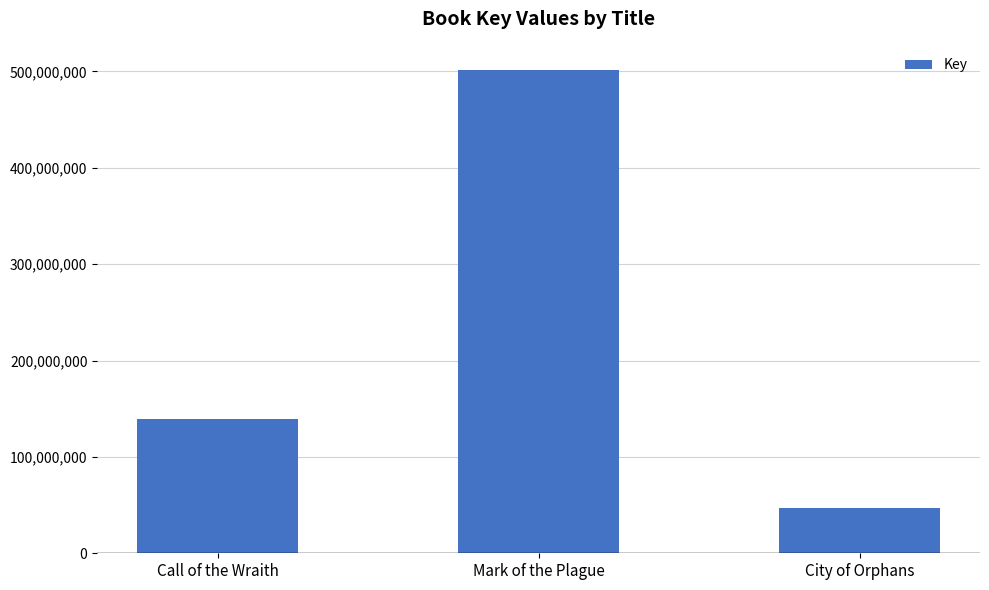

Read the value at Mark of the Plague, to the nearest 50.

501479100